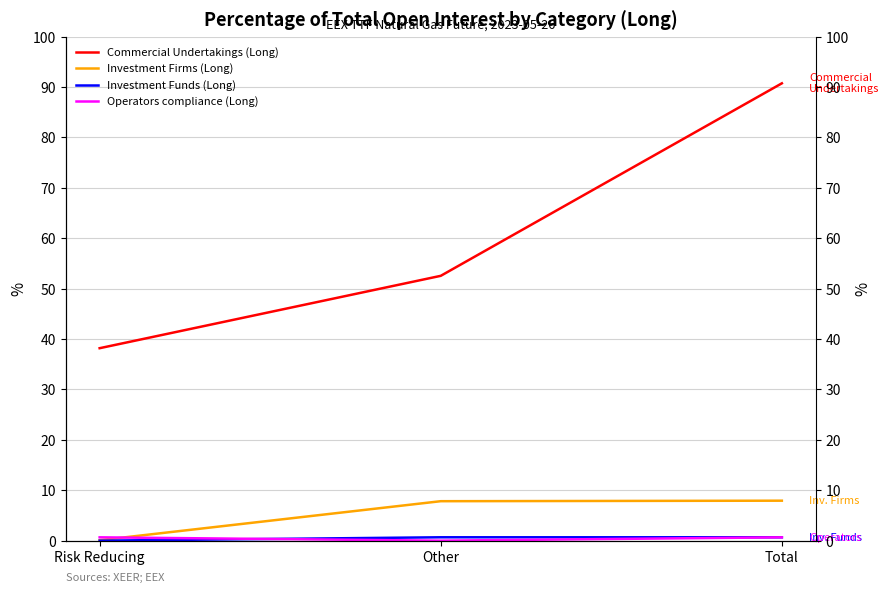

Rank the series by their maximum value, from highest to lowest.

Commercial Undertakings (Long), Investment Firms (Long), Investment Funds (Long), Operators compliance (Long)